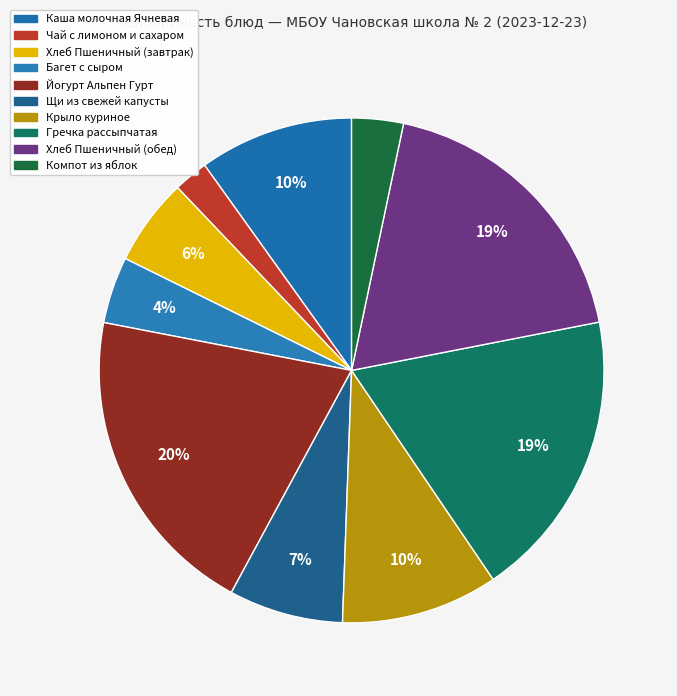

To the nearest percent, what is the average slice percentage?

10%